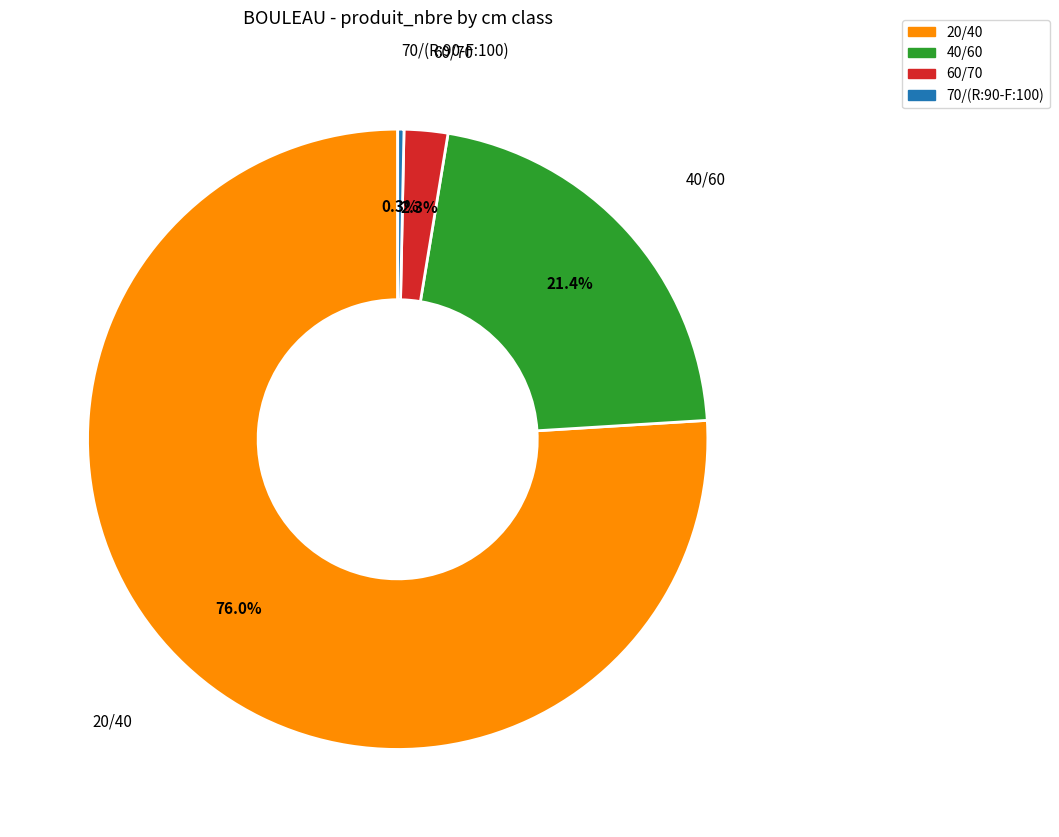

What is the largest slice in the pie chart?

20/40